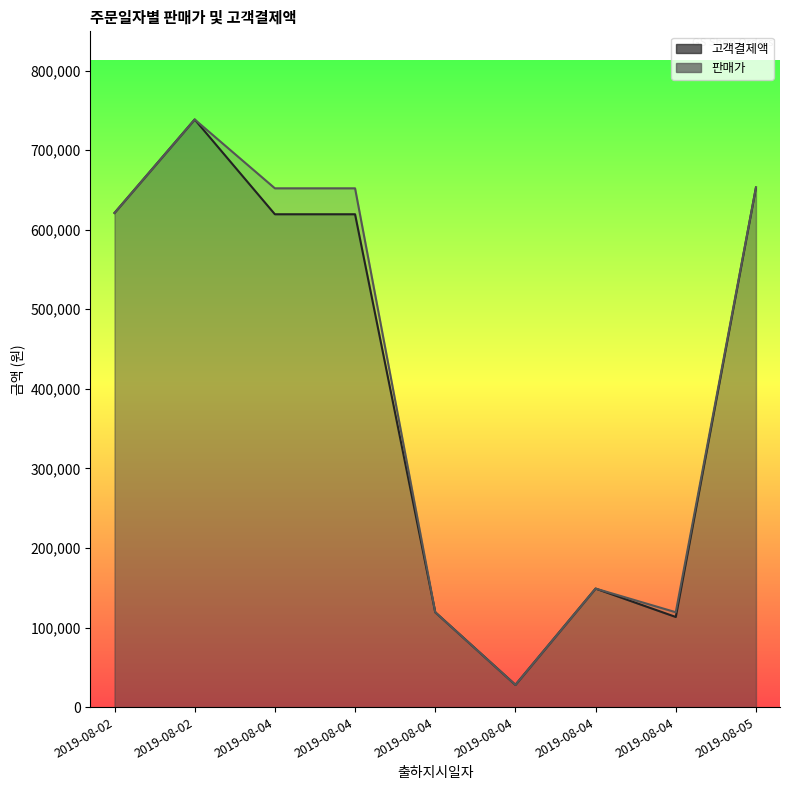

Which series has the widest spread of values?

고객결제액